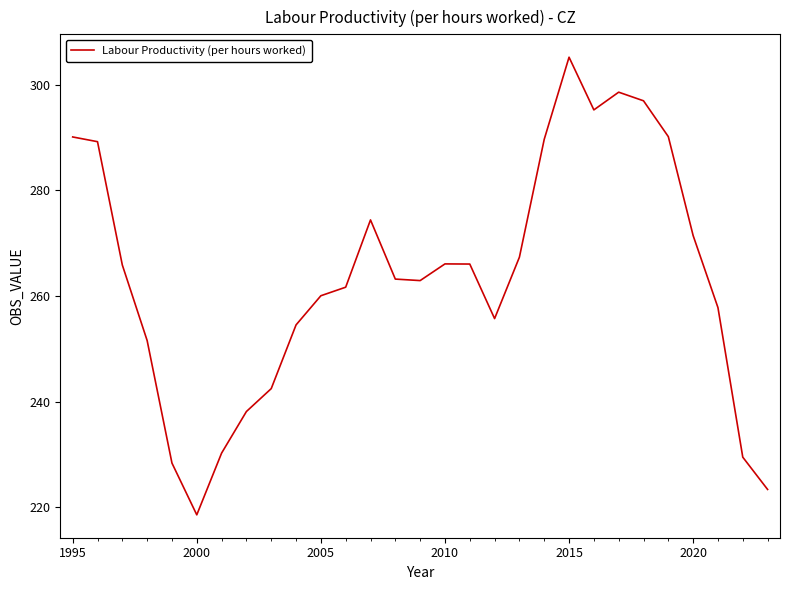

Does the chart have visible grid lines?

No